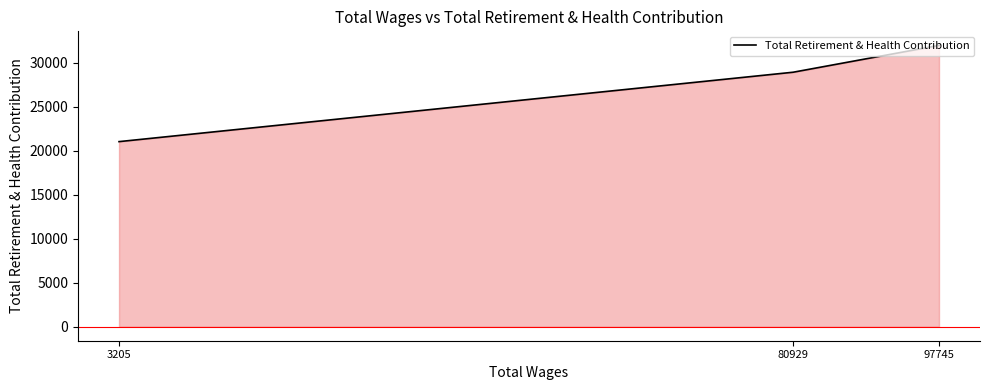

How many lines are shown in the chart?

1